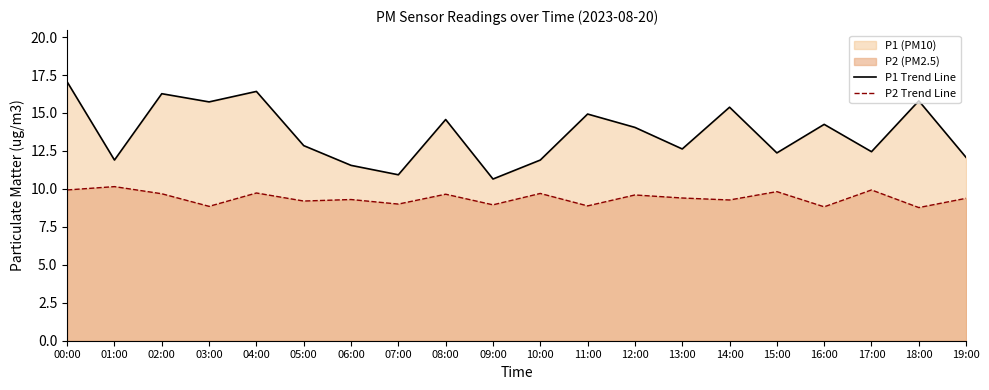

In P2 Trend Line, how many points are higher than both neighbors (excluding endpoints)?

8